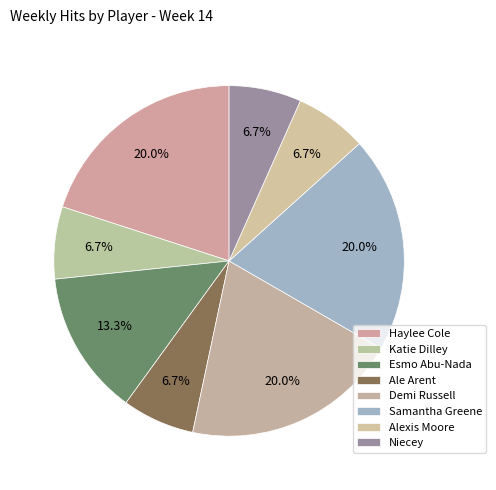

How many slices are in this pie chart?

8